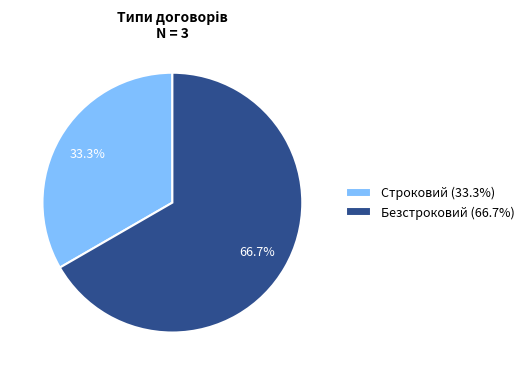

To the nearest percent, what is the combined percentage of Строковий and Безстроковий?

100%